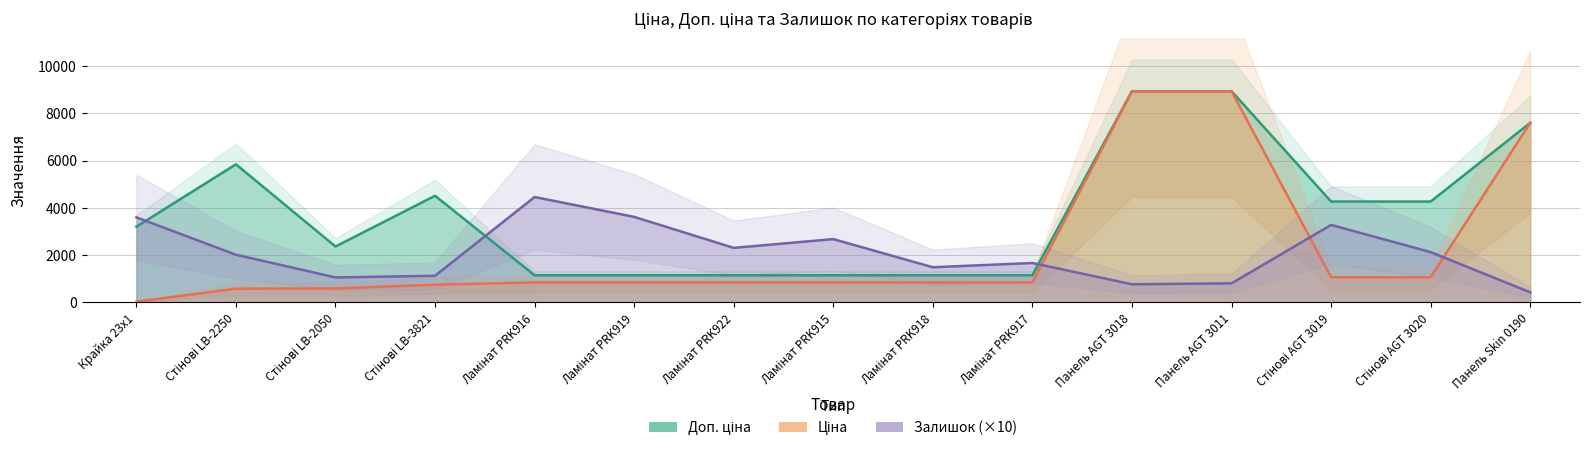

List the labels in order of Залишок (×10) value, smallest first.

Панель Skin 0190, Панель AGT 3018, Панель AGT 3011, Стінові LB-2050, Стінові LB-3821, Ламінат PRK918, Ламінат PRK917, Стінові LB-2250, Стінові AGT 3020, Ламінат PRK922, Ламінат PRK915, Стінові AGT 3019, Крайка 23x1, Ламінат PRK919, Ламінат PRK916